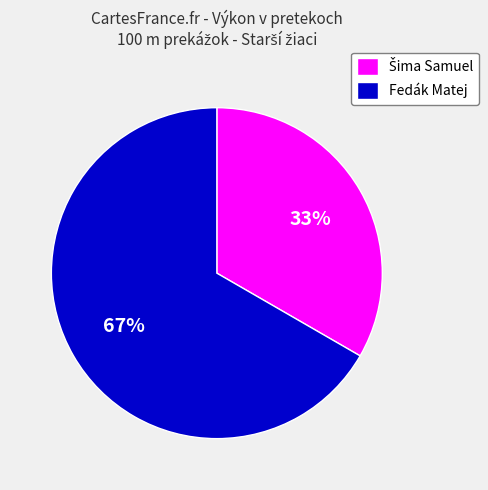

Which category has the biggest portion of the pie?

Fedák Matej